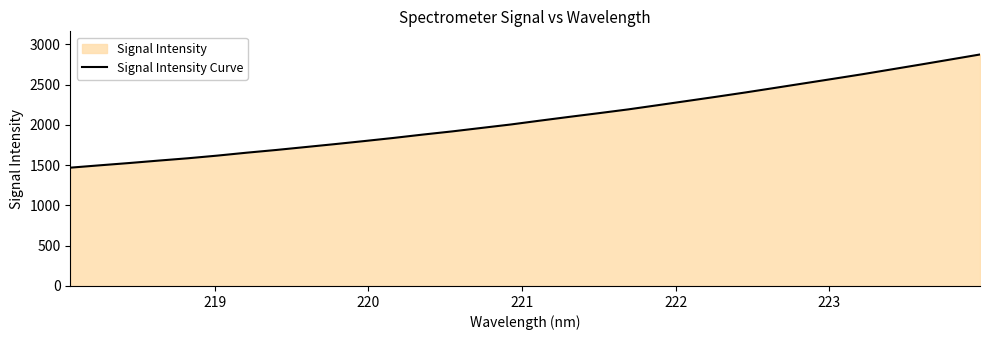

Count the number of values greater than 2053.

16